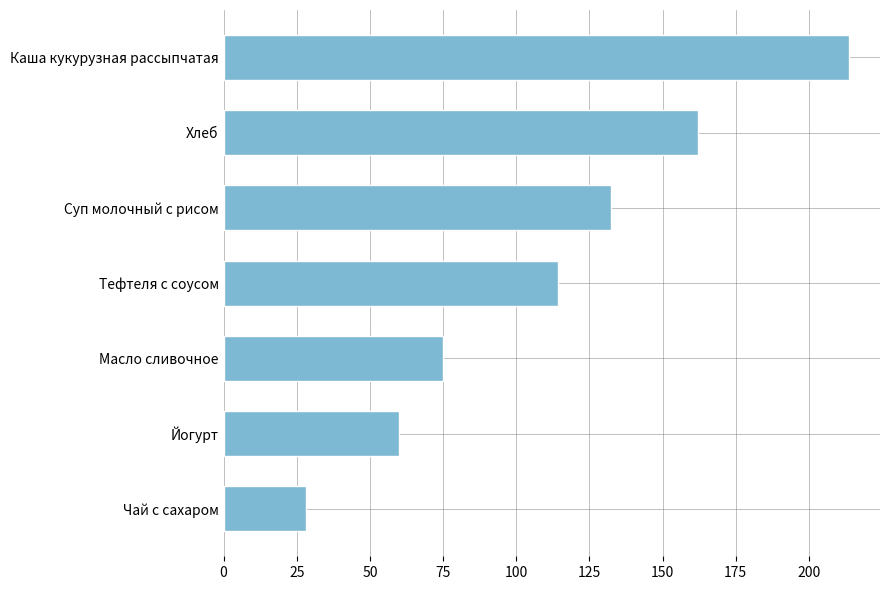

Reading bottom to top, list all the values displayed in this chart.

Чай с сахаром=28.0	Йогурт=60.0	Масло сливочное=75.0	Тефтеля с соусом=114.4	Суп молочный с рисом=132.4	Хлеб=162.2	Каша кукурузная рассыпчатая=213.6